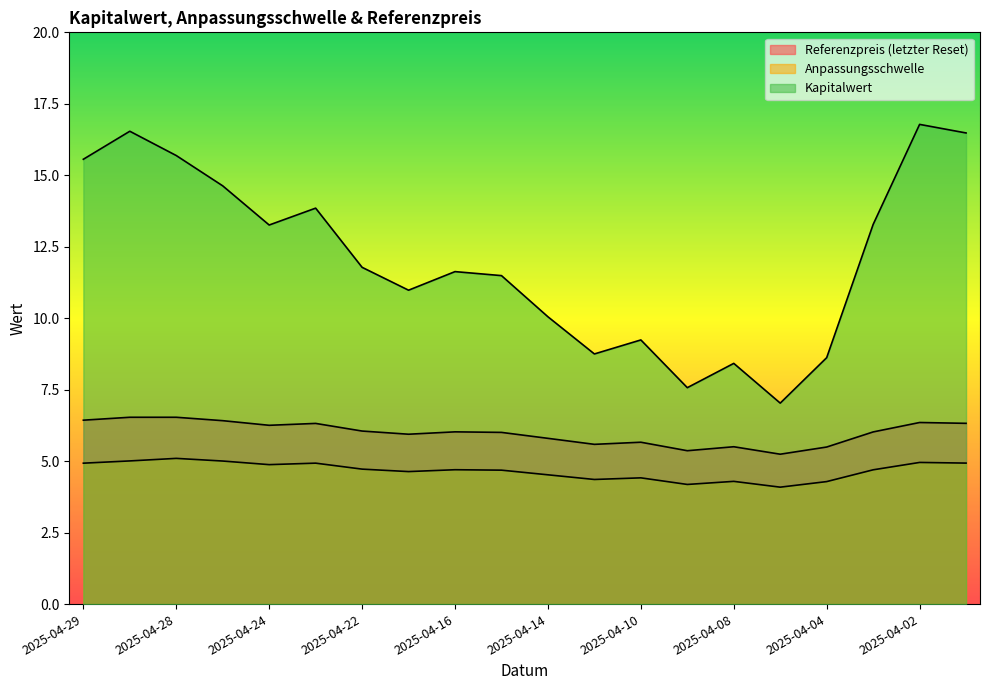

True or false: Anpassungsschwelle and Kapitalwert cross at least once.

False